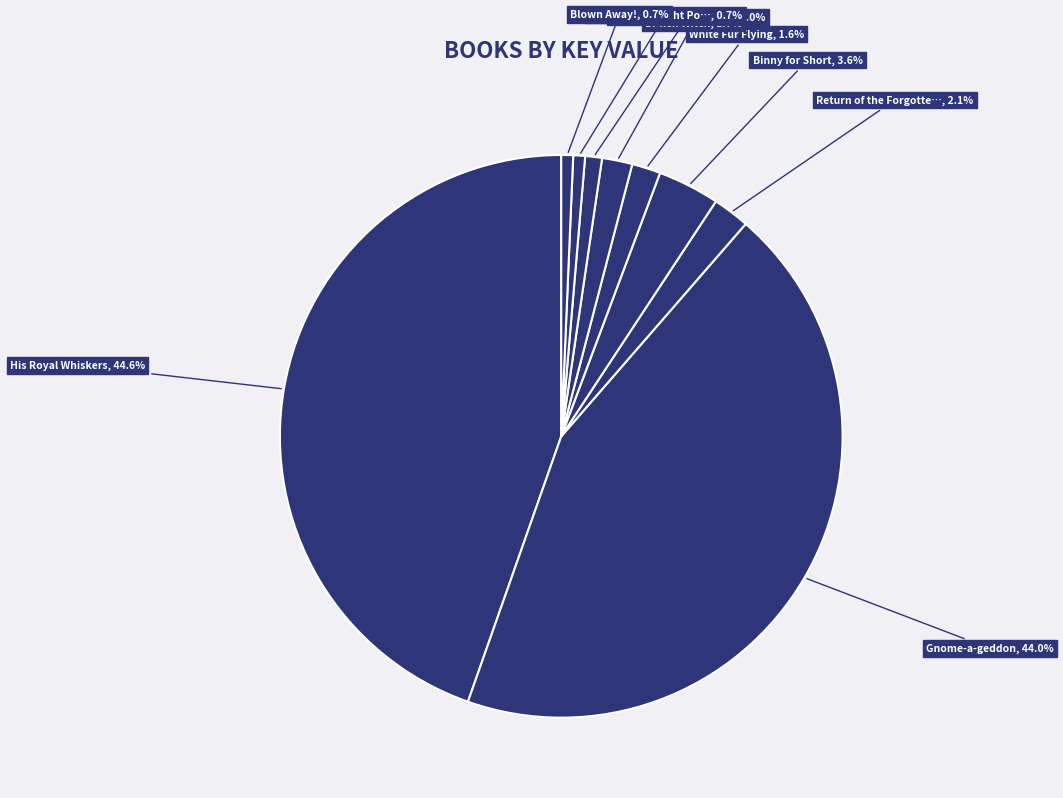

Which category has the biggest portion of the pie?

His Royal Whiskers